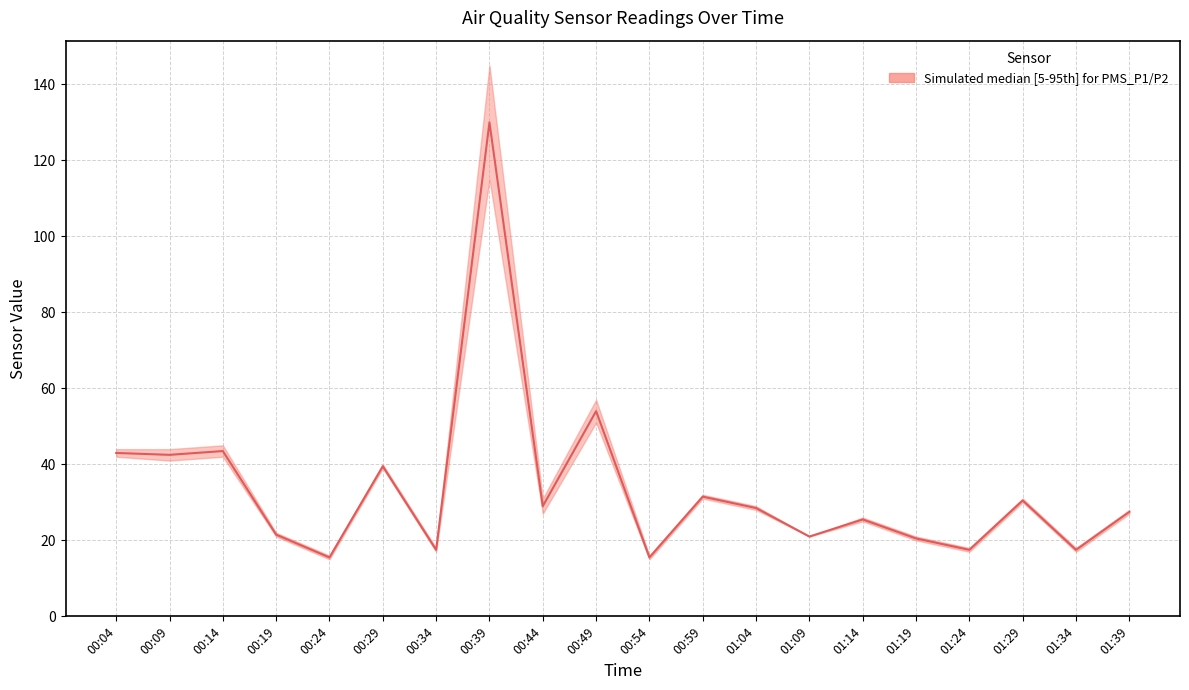

What is the minimum value shown in the chart?

15.5